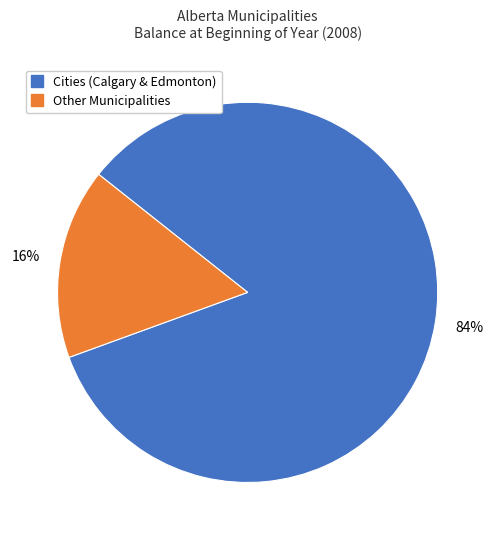

To the nearest percent, what is the average slice percentage?

50%